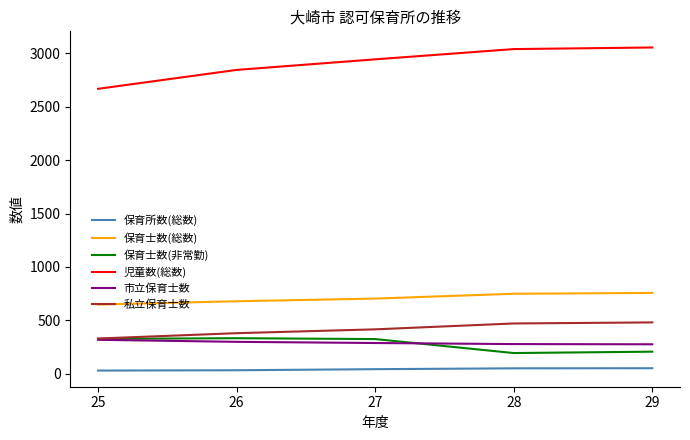

True or false: 児童数(総数) and 市立保育士数 cross at least once.

False